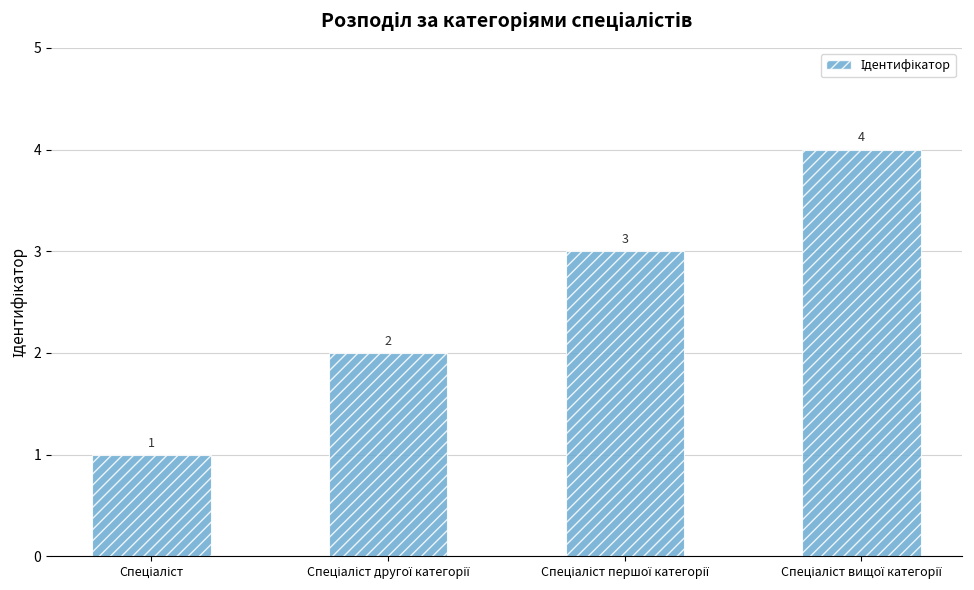

What is the value of the 1st bar from the left?

1